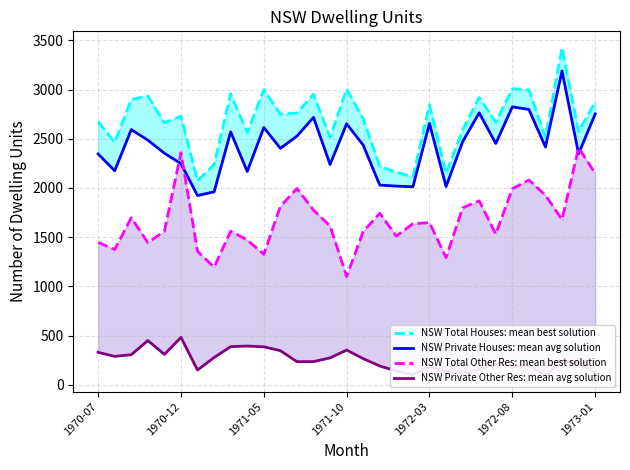

How many lines are shown in the chart?

4